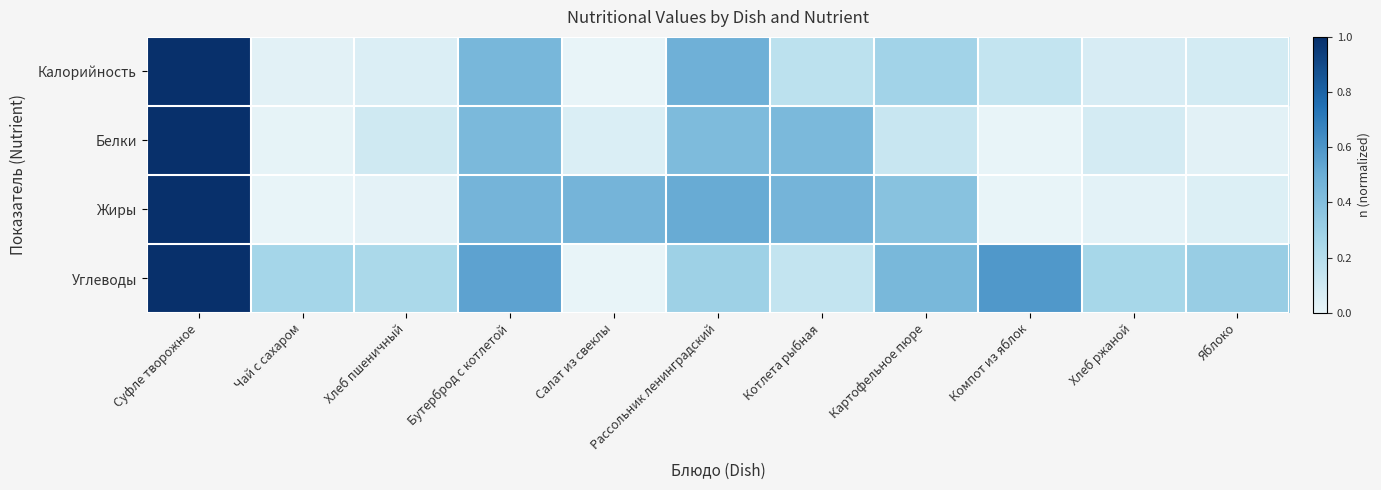

Between Бутерброд с котлетой and Салат из свеклы, which series saw the biggest shift?

Углеводы